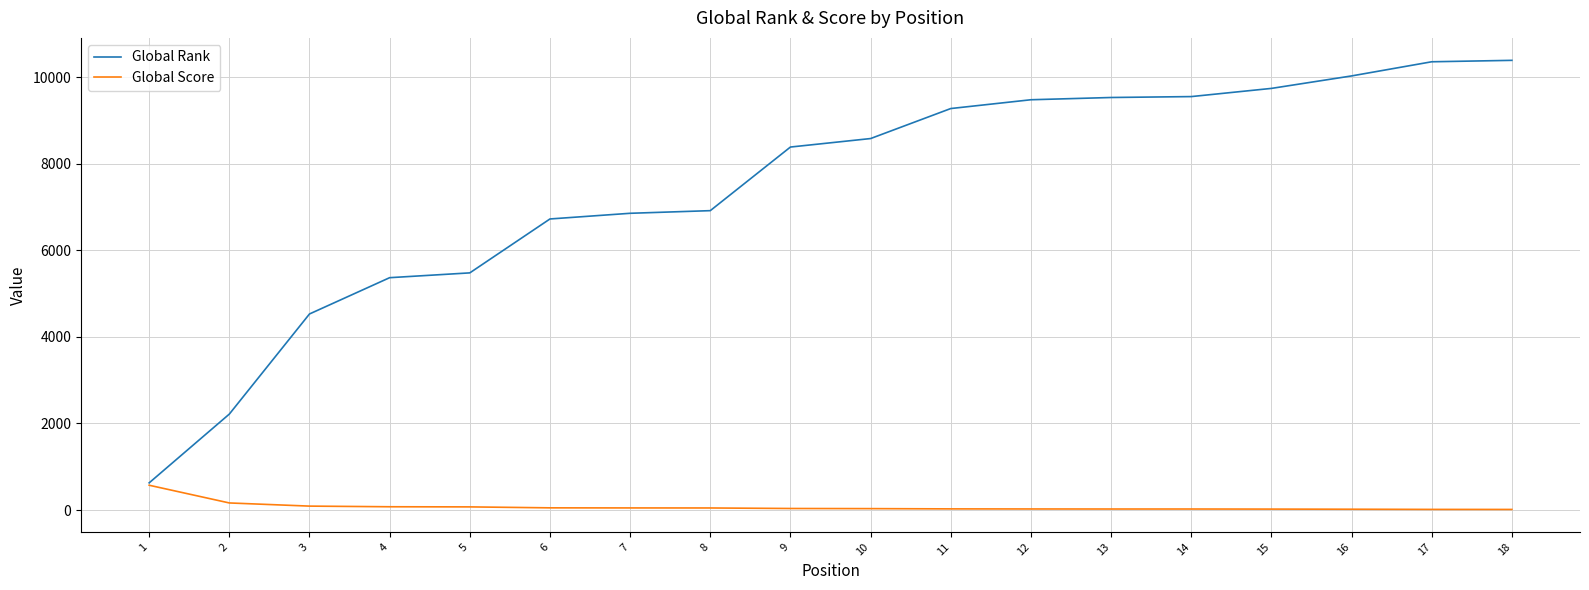

What is the maximum value shown in the chart?

10386